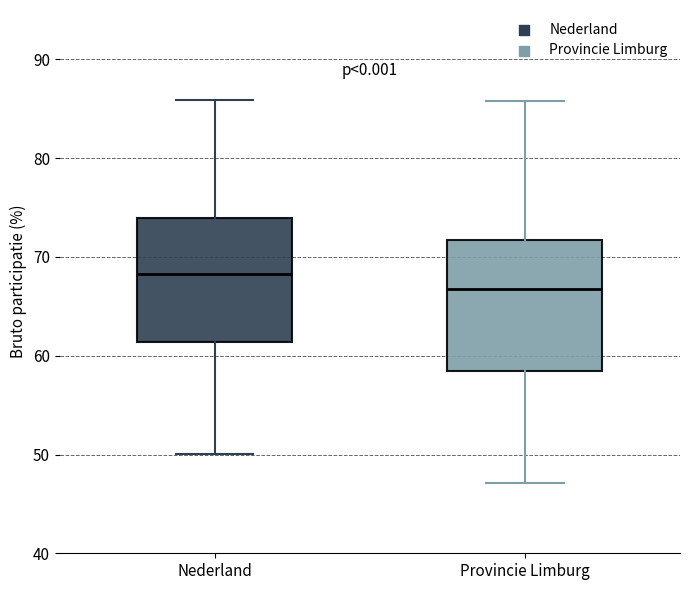

Which box's median line is the lowest?

Provincie Limburg